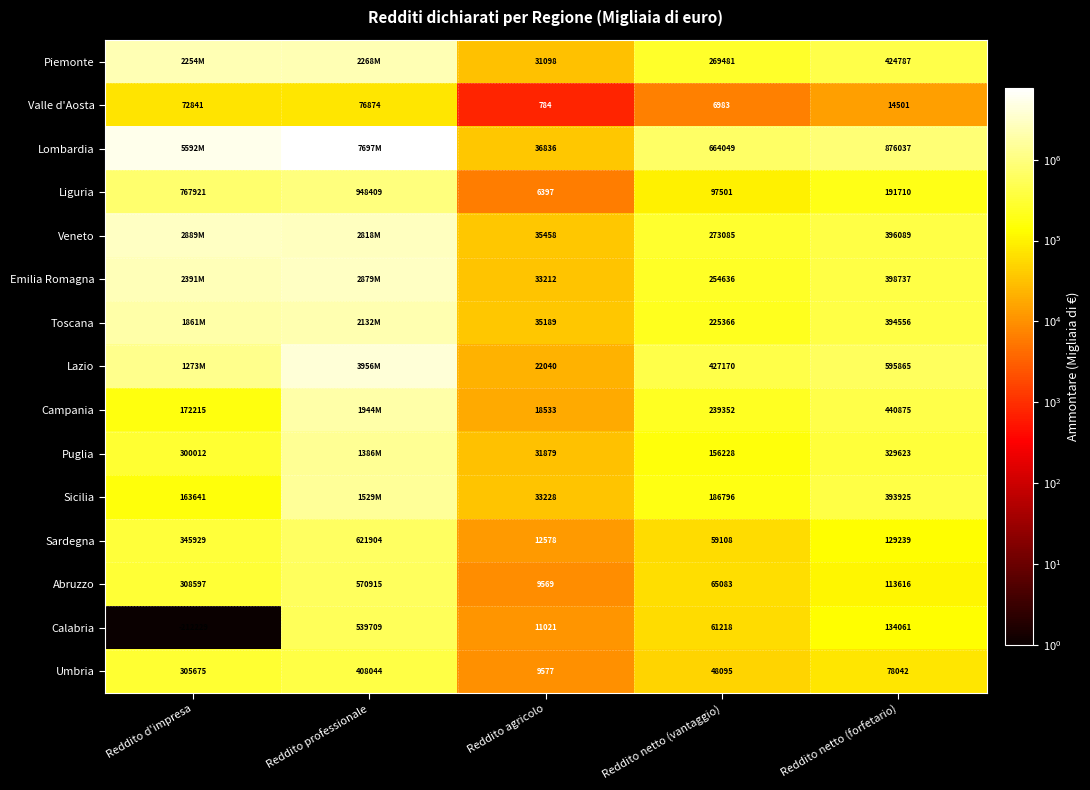

What is the sum of the Puglia values at Reddito d'impresa and Reddito agricolo?

331891